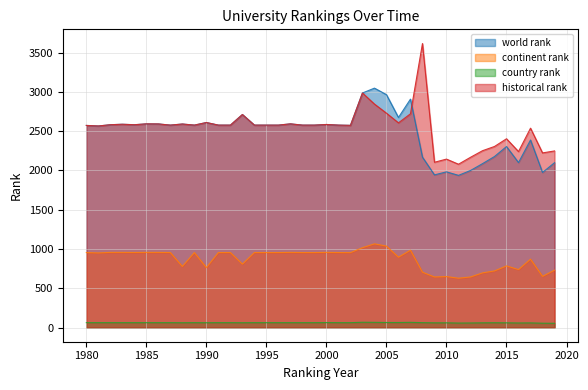

How many lines are shown in the chart?

4